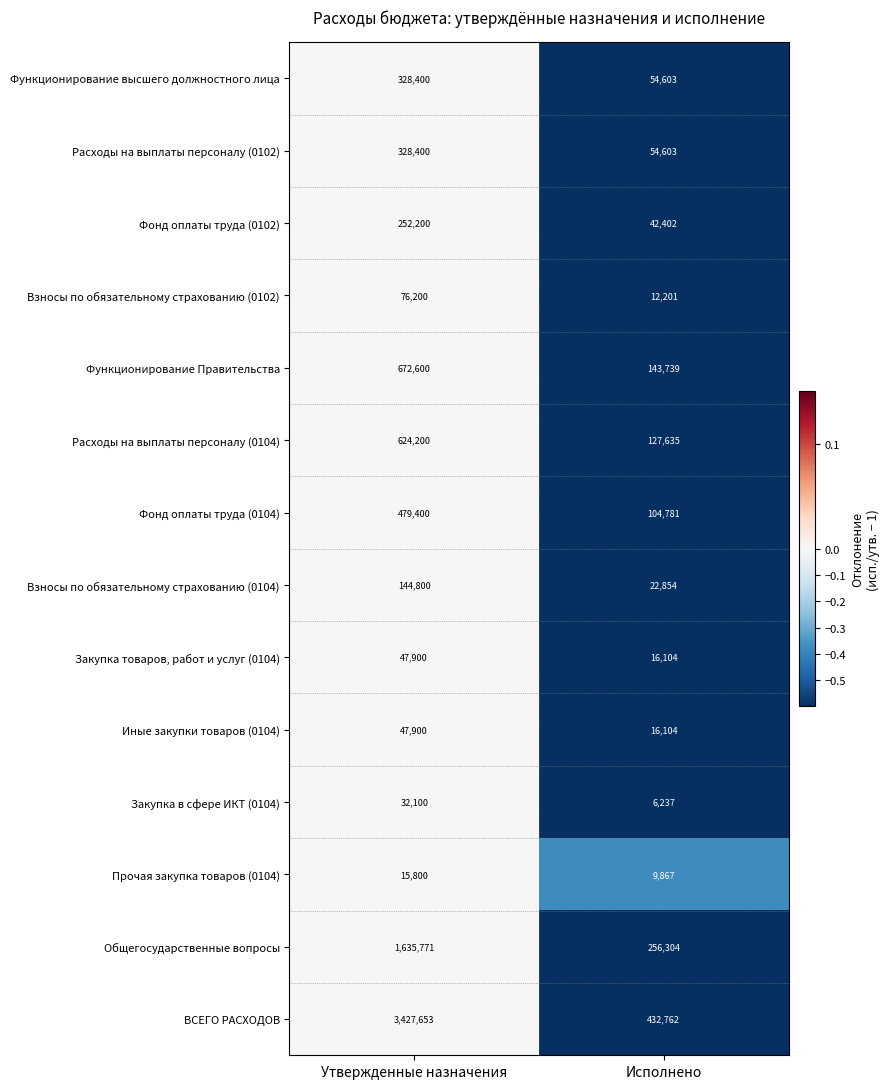

Reading right to left, extract all data points from this chart.

Функционирование высшего должностного лица: Исполнено=54603	Утвержденные назначения=328400
Расходы на выплаты персоналу (0102): Исполнено=54603	Утвержденные назначения=328400
Фонд оплаты труда (0102): Исполнено=42402	Утвержденные назначения=252200
Взносы по обязательному страхованию (0102): Исполнено=12201	Утвержденные назначения=76200
Функционирование Правительства: Исполнено=143739	Утвержденные назначения=672600
Расходы на выплаты персоналу (0104): Исполнено=127635	Утвержденные назначения=624200
Фонд оплаты труда (0104): Исполнено=104781	Утвержденные назначения=479400
Взносы по обязательному страхованию (0104): Исполнено=22854	Утвержденные назначения=144800
Закупка товаров, работ и услуг (0104): Исполнено=16104	Утвержденные назначения=47900
Иные закупки товаров (0104): Исполнено=16104	Утвержденные назначения=47900
Закупка в сфере ИКТ (0104): Исполнено=6237	Утвержденные назначения=32100
Прочая закупка товаров (0104): Исполнено=9867	Утвержденные назначения=15800
Общегосударственные вопросы: Исполнено=256304	Утвержденные назначения=1635771
ВСЕГО РАСХОДОВ: Исполнено=432762	Утвержденные назначения=3427653